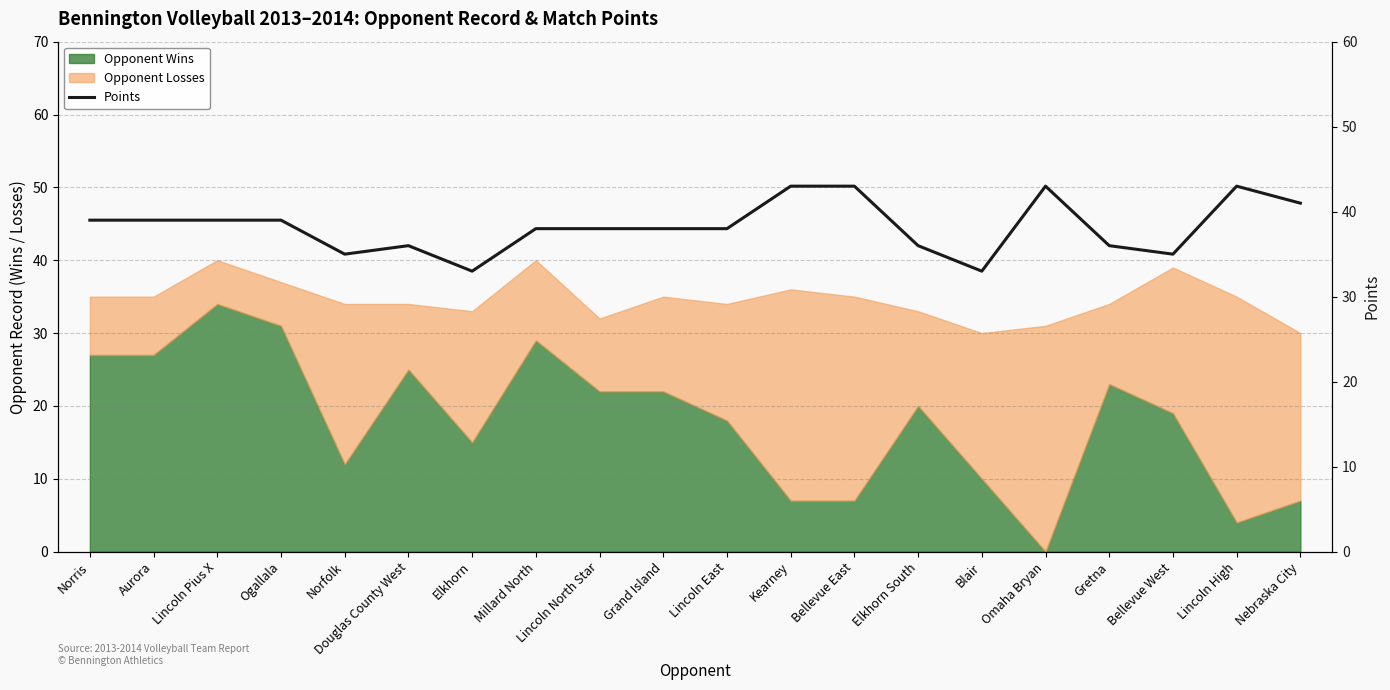

What is the minimum value shown in the chart?

33